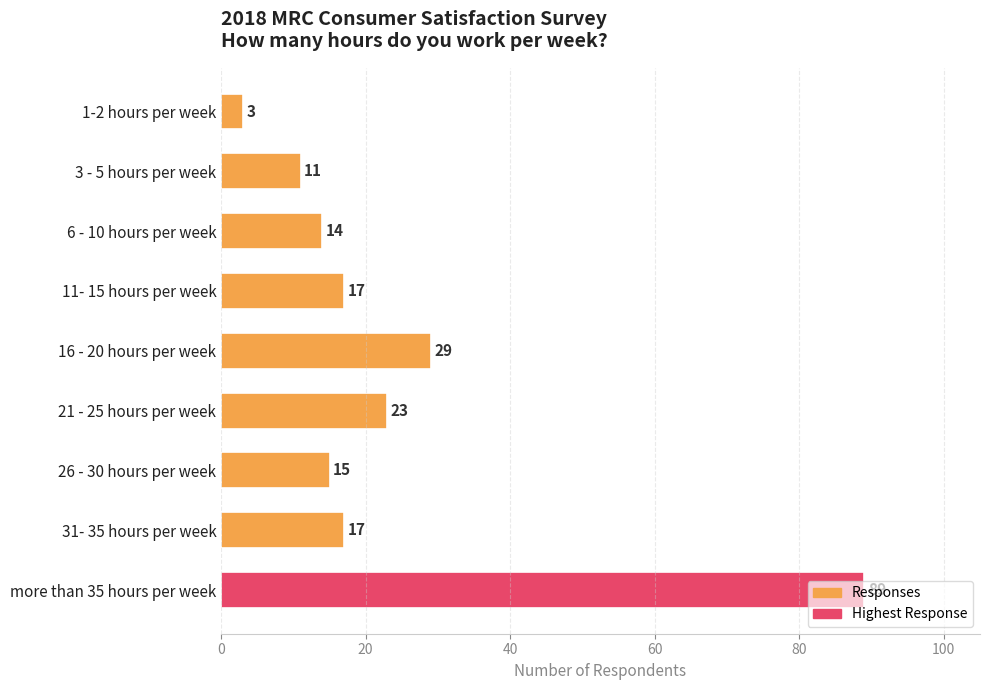

What value does the data have at 1-2 hours per week?

3